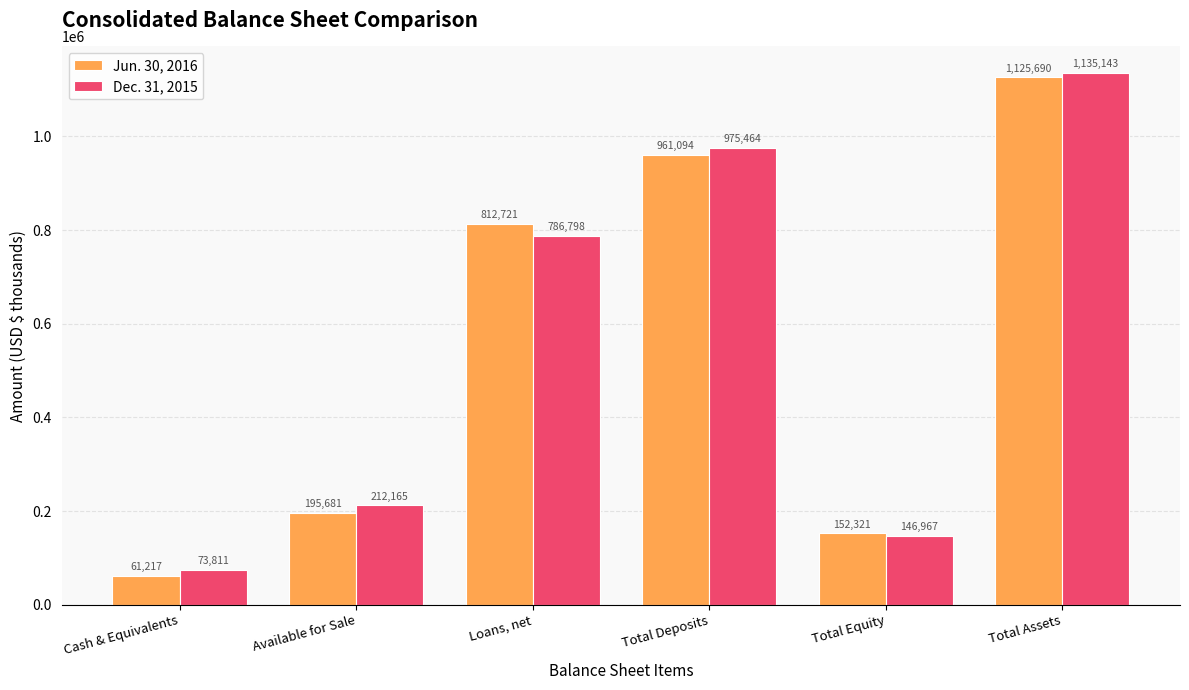

What is the maximum value for Dec. 31, 2015?

1135143